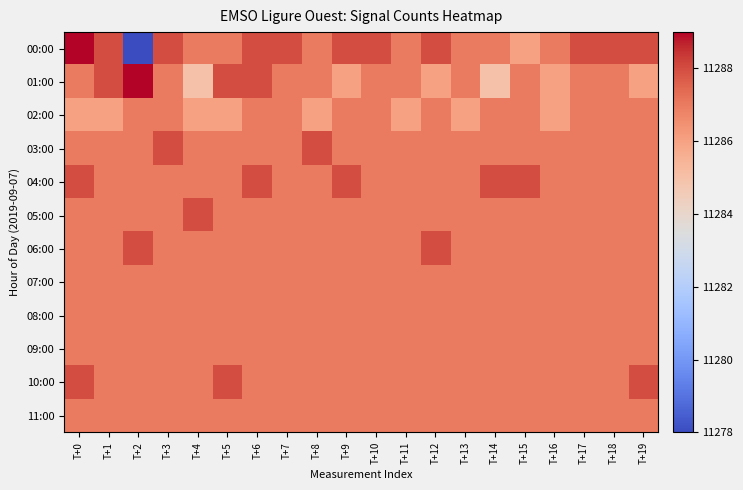

Which series has the largest range (max minus min)?

00:00